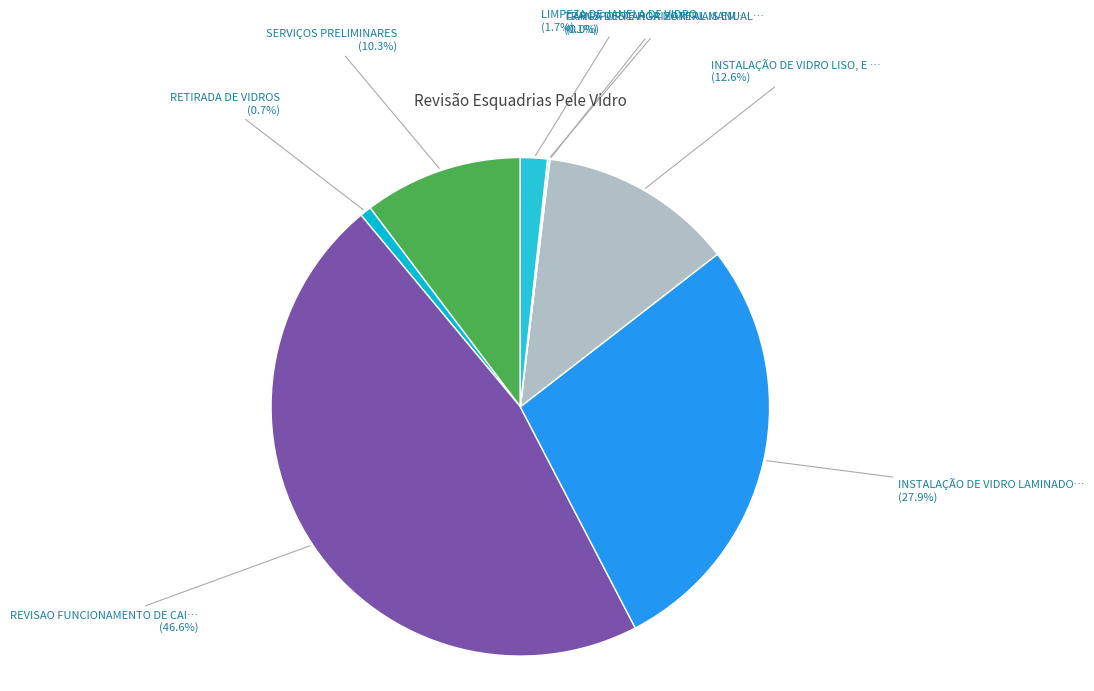

Between REVISAO FUNCIONAMENTO DE CAI… and RETIRADA DE VIDROS, which is larger?

REVISAO FUNCIONAMENTO DE CAI…